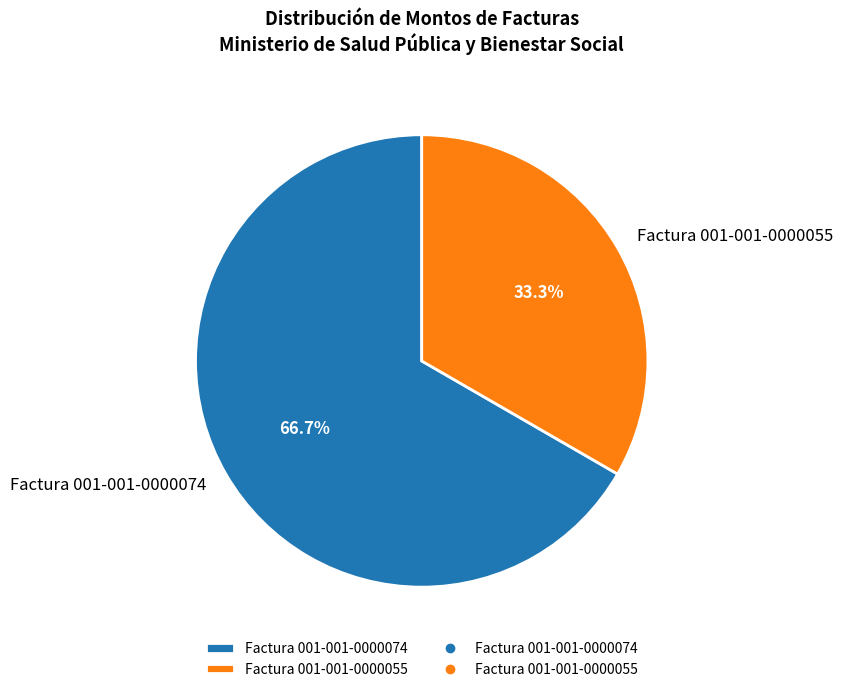

Rank the categories by value from highest to lowest.

Factura 001-001-0000074, Factura 001-001-0000055